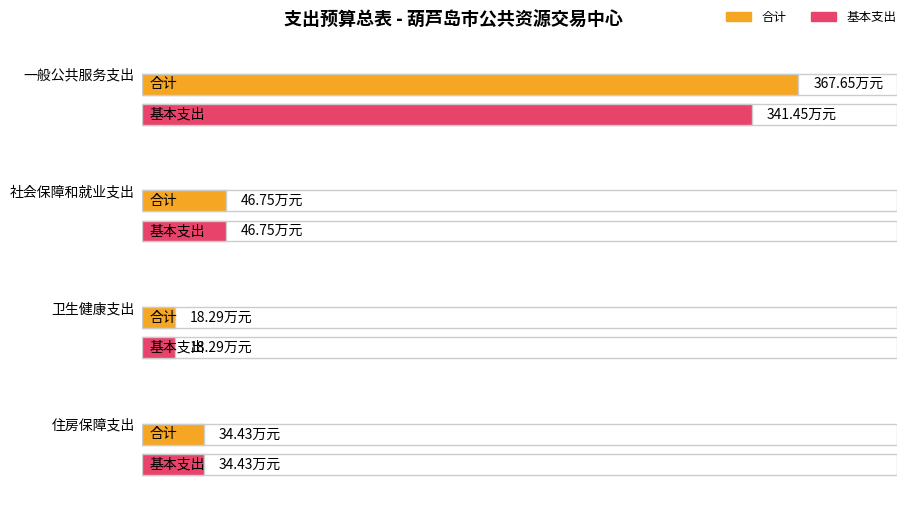

How many values in the 合计 series exceed 46?

2